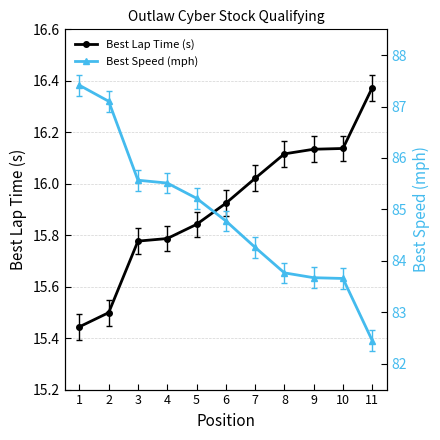

How many data points in Best Speed (mph) are less than 84?

4